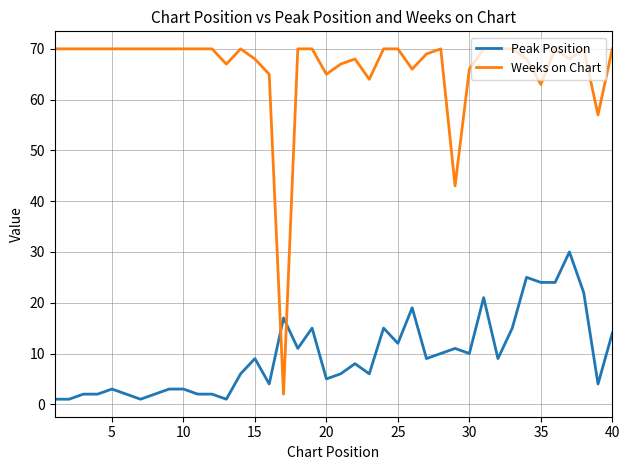

Does the chart display data point markers on the line(s)?

No